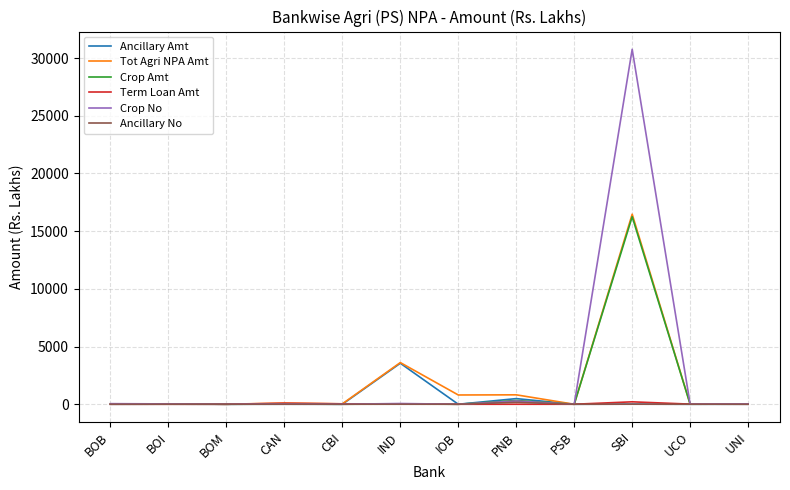

Between PNB and UNI, which series saw the biggest shift?

Tot Agri NPA Amt